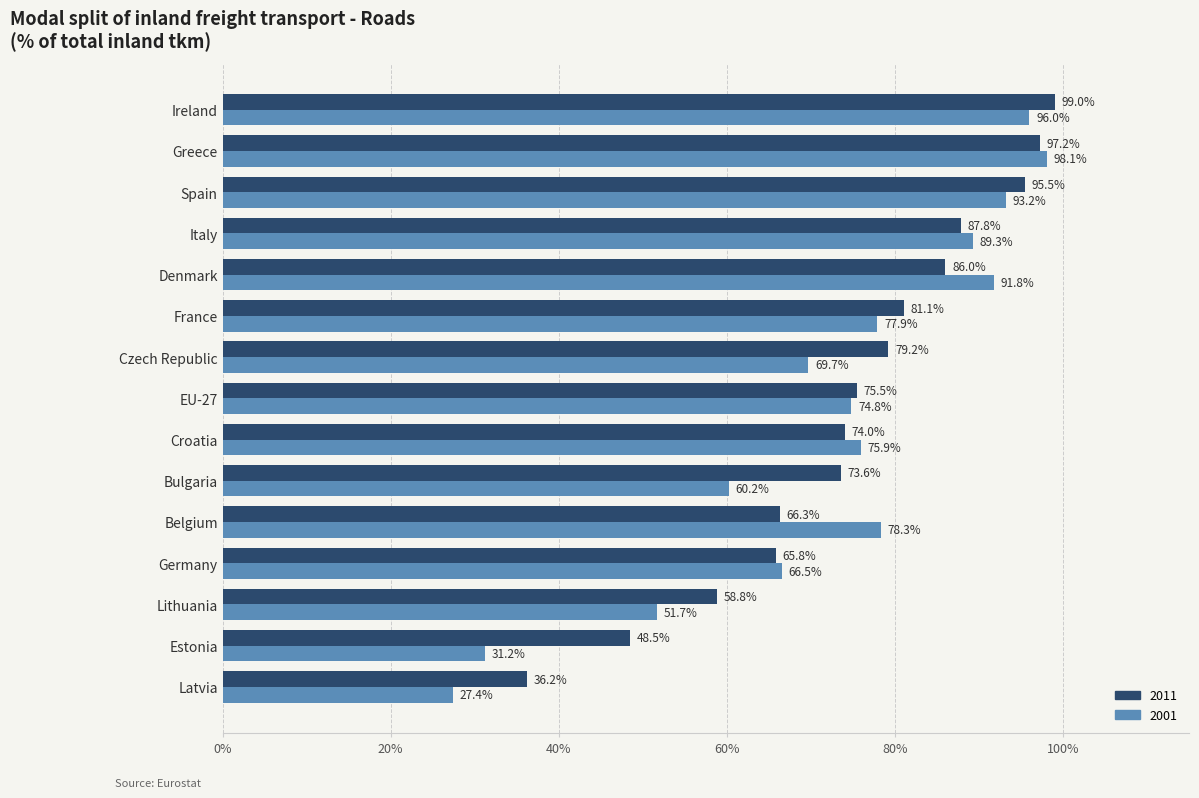

What is the total value across all series at Czech Republic?

148.9